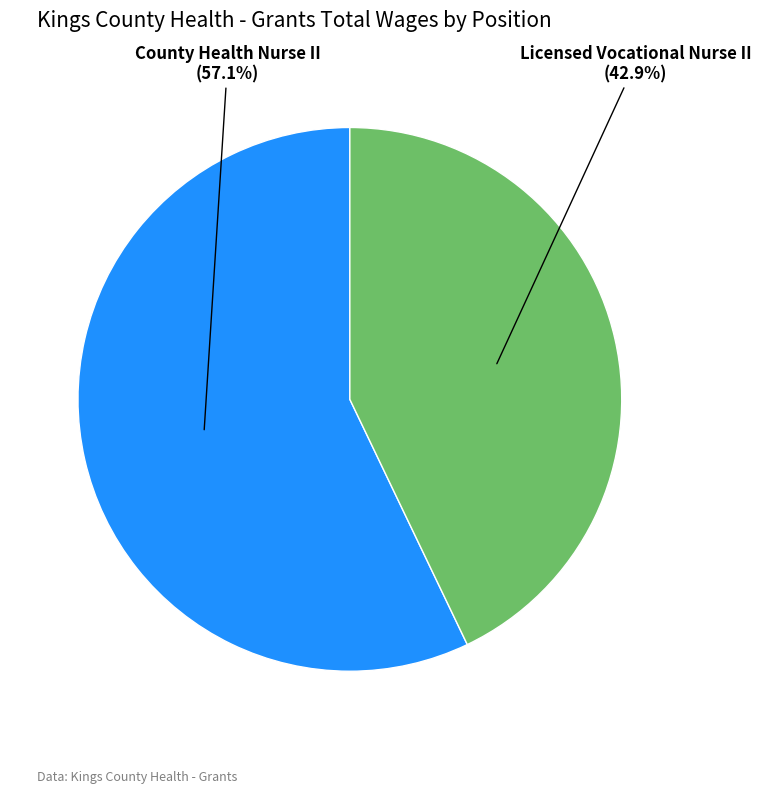

Is there any slice that represents more than half of the pie?

Yes